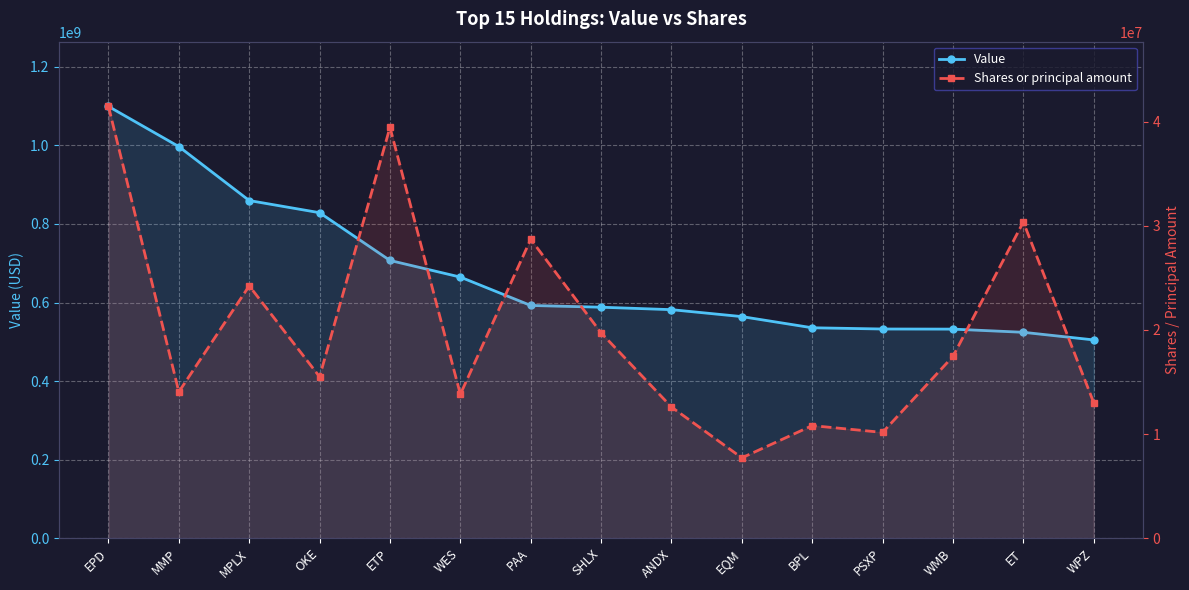

Which category has the highest value in the Shares or principal amount series?

EPD